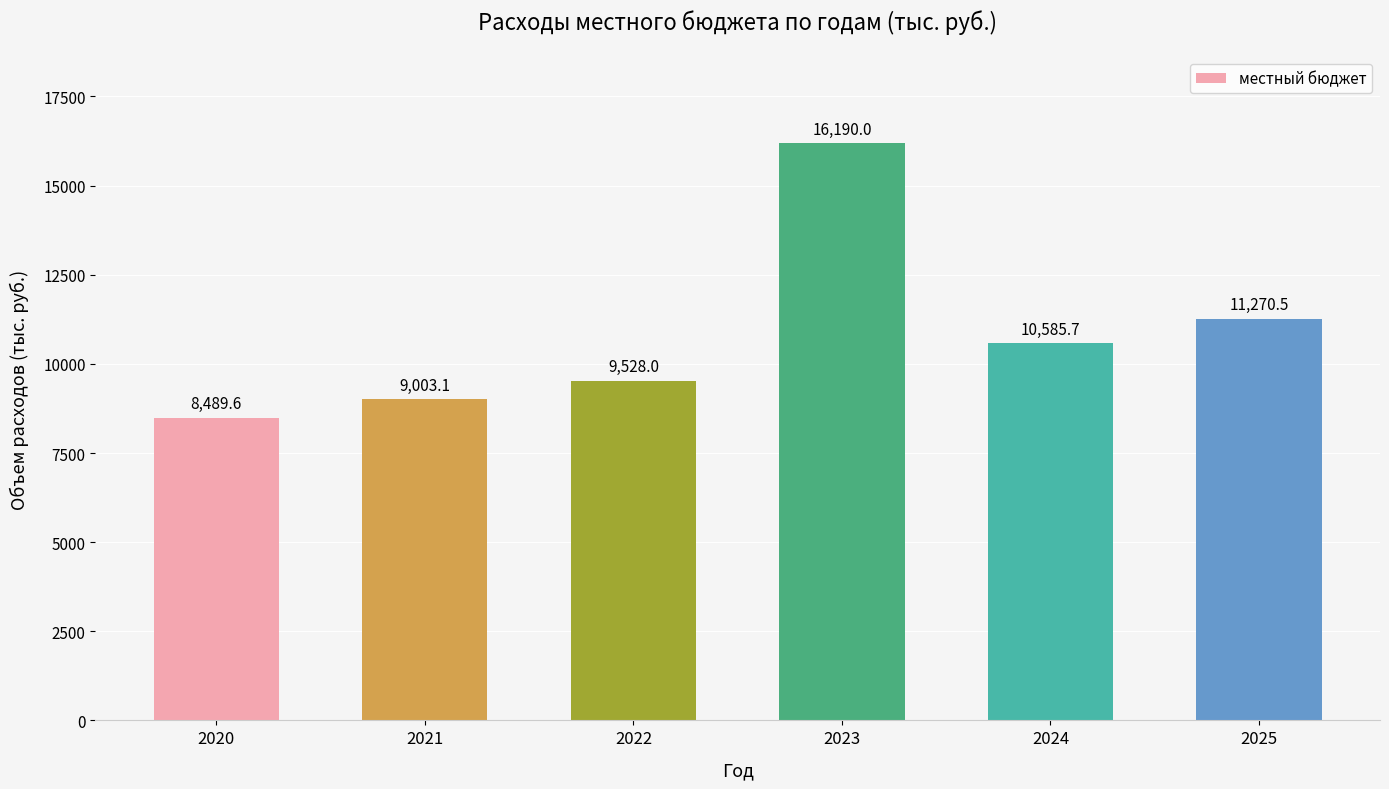

Where is the data nearest to the value 12339?

2025